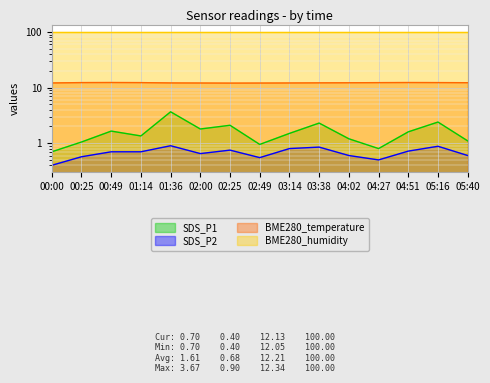

What is the label of the 13th point from the right?

00:49